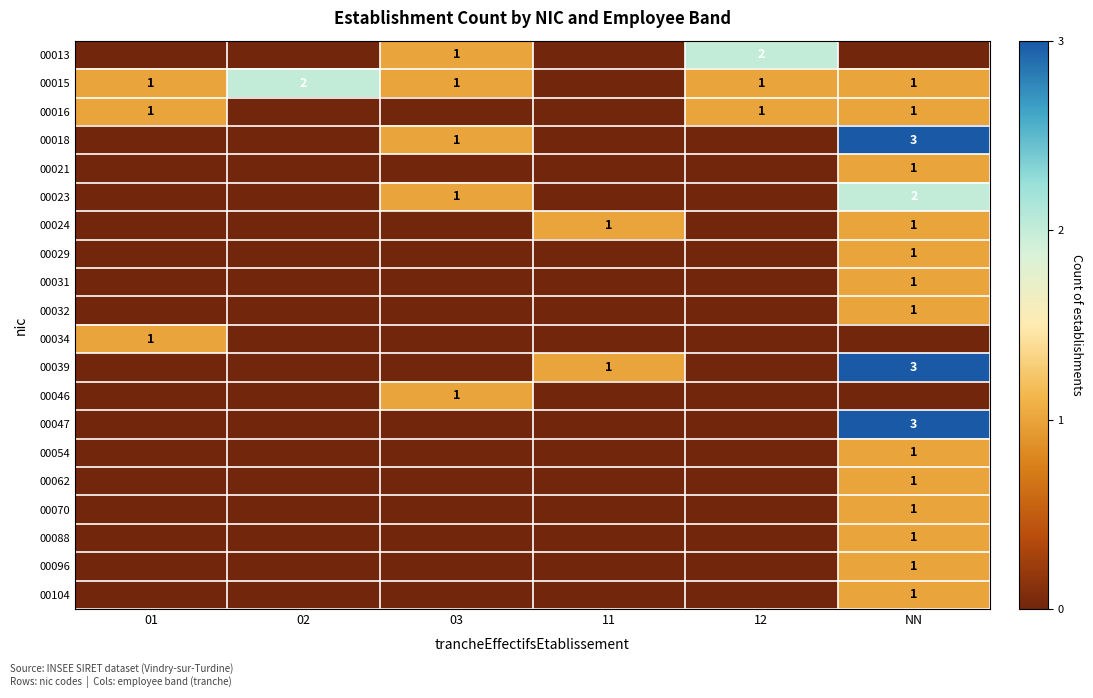

True or false: 00104 has a value of 1 at NN.

True